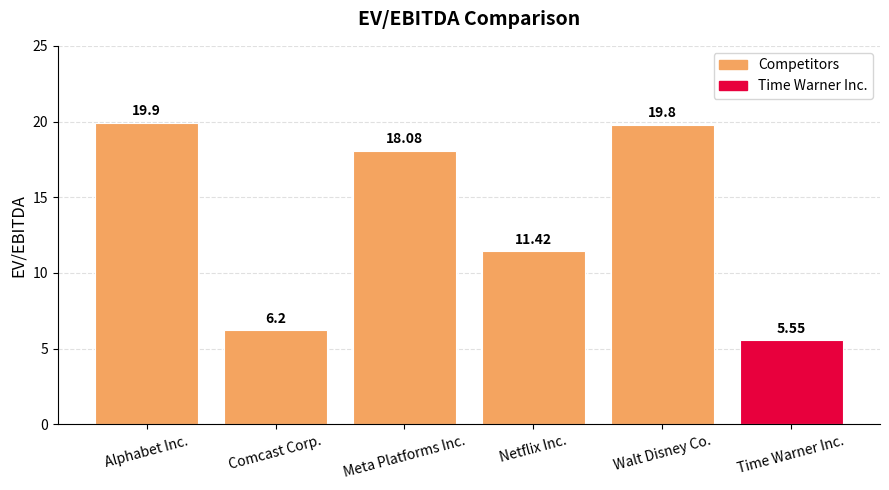

Are the bars horizontal?

No